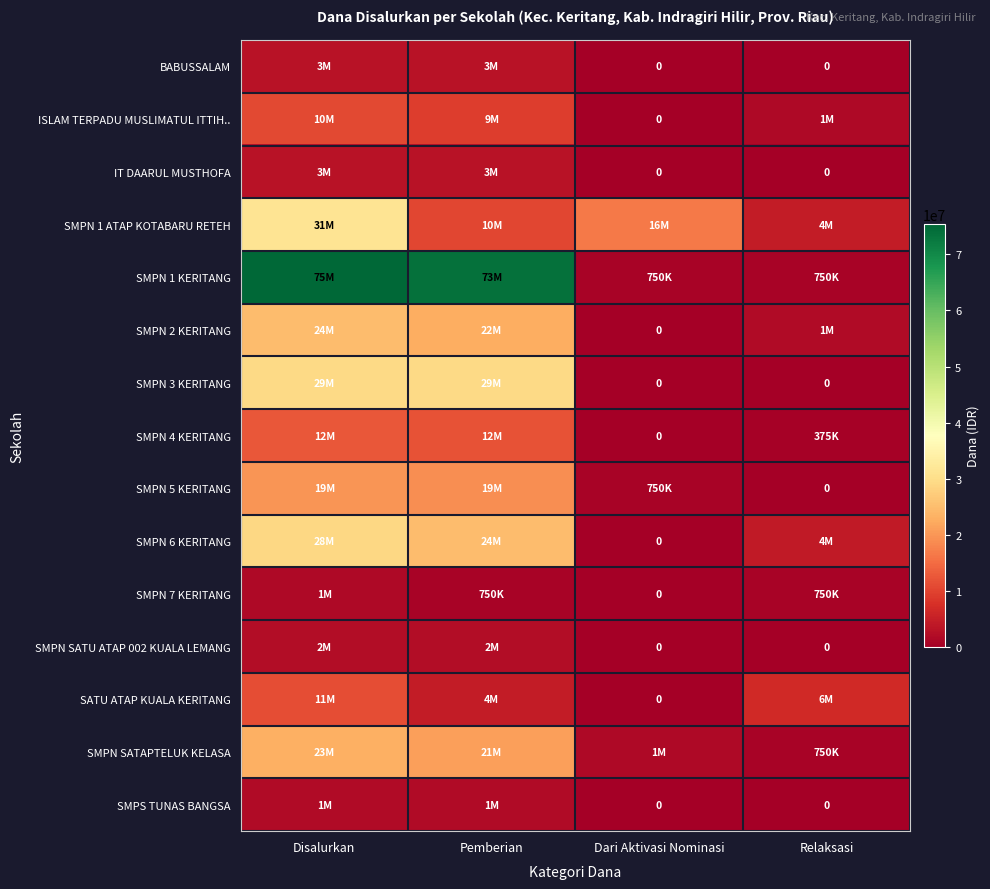

Which has a higher value, Pemberian or Dari Aktivasi Nominasi?

Pemberian